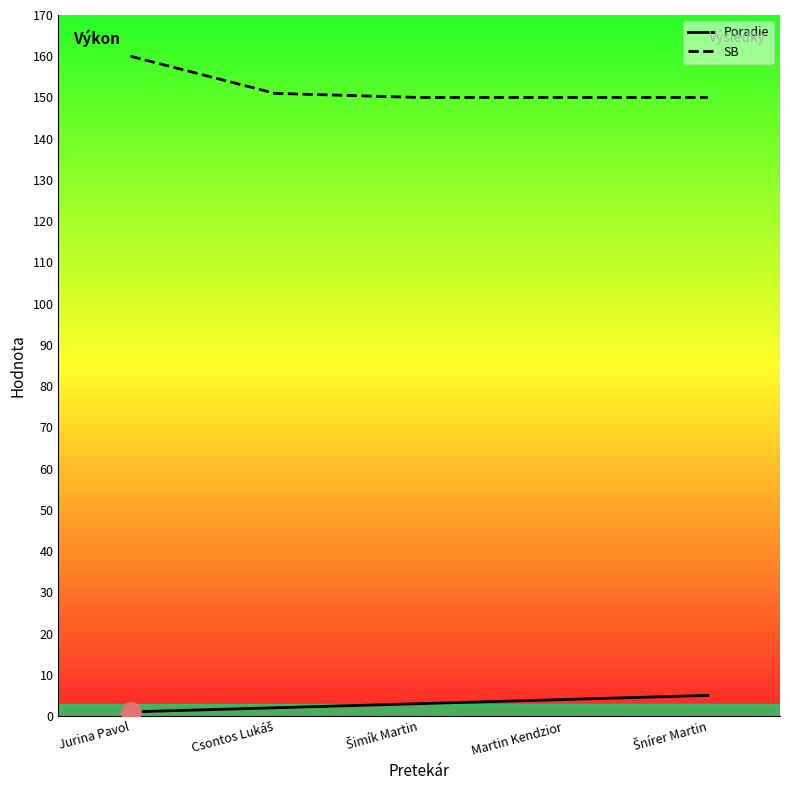

What is the label of the 4th point from the right?

Csontos Lukáš